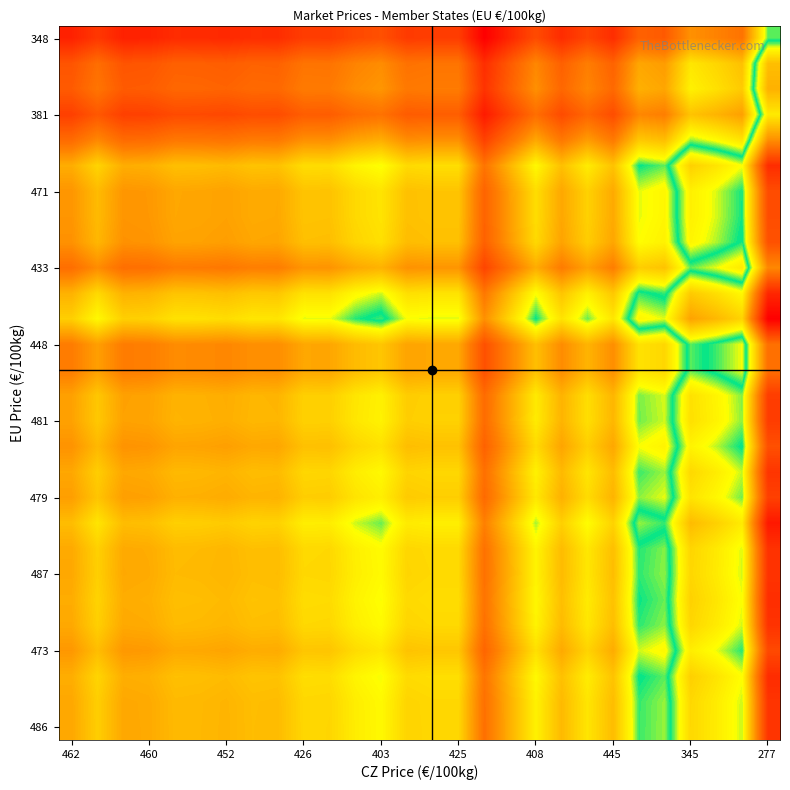

What is the smallest value displayed?

0.7